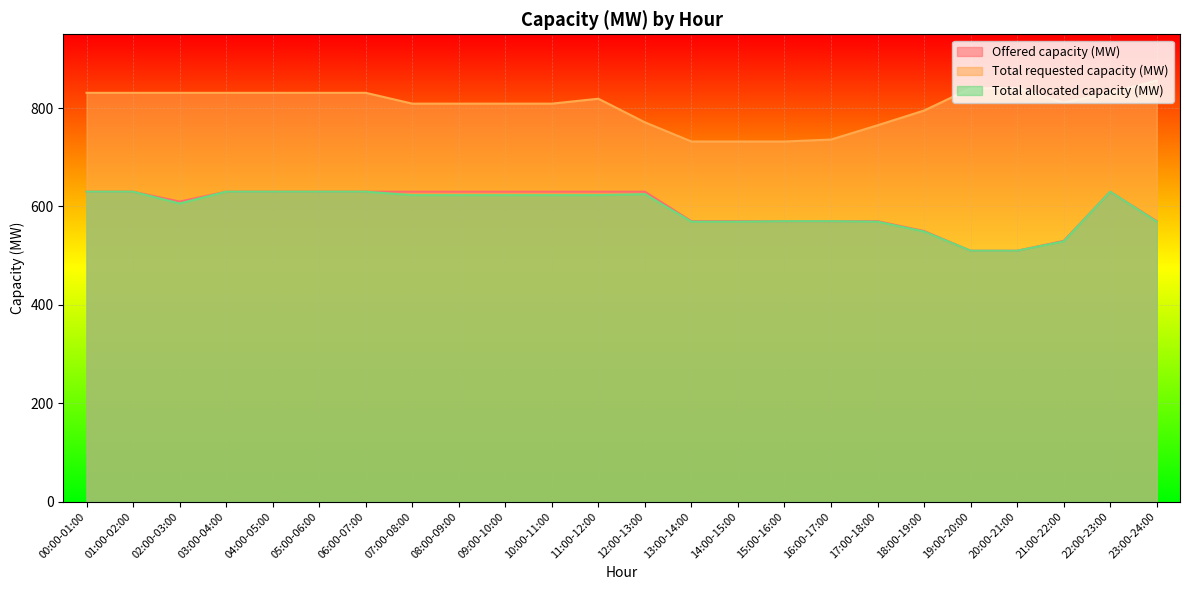

What is the difference between the highest and lowest values at 12:00-13:00?

146